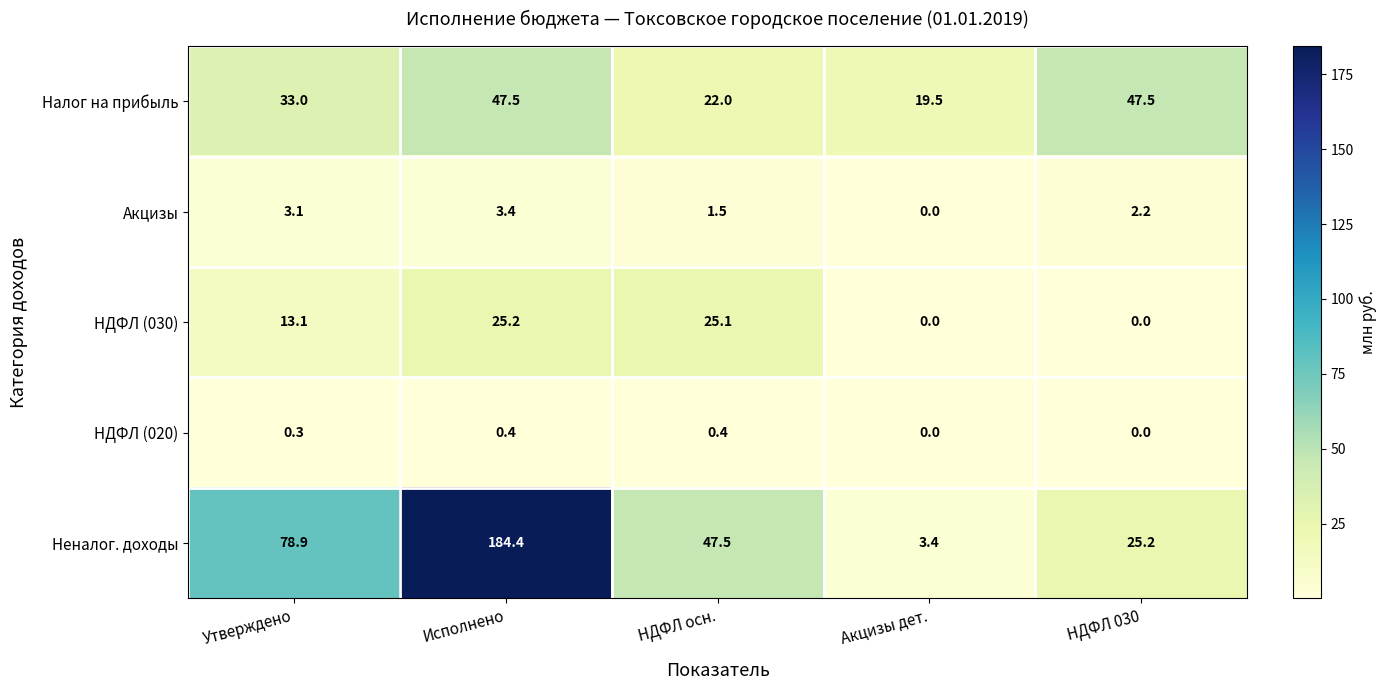

What is the sum of the НДФЛ (020) values at НДФЛ 030 and НДФЛ осн.?

0.4